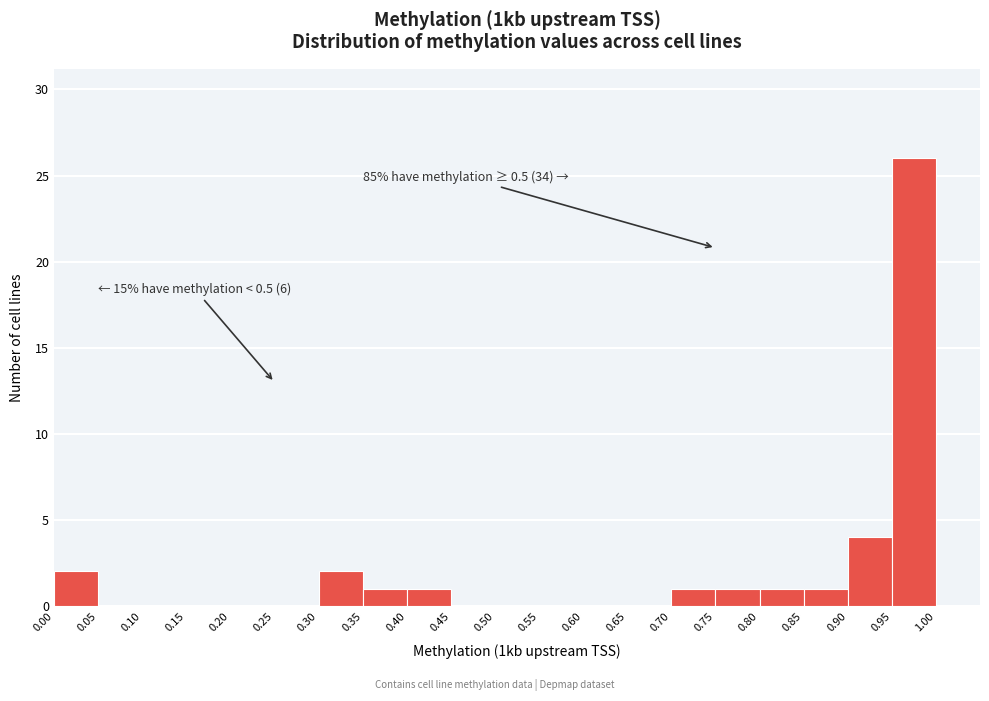

Which range on the x-axis has the tallest bar?

0.95 to 1.00